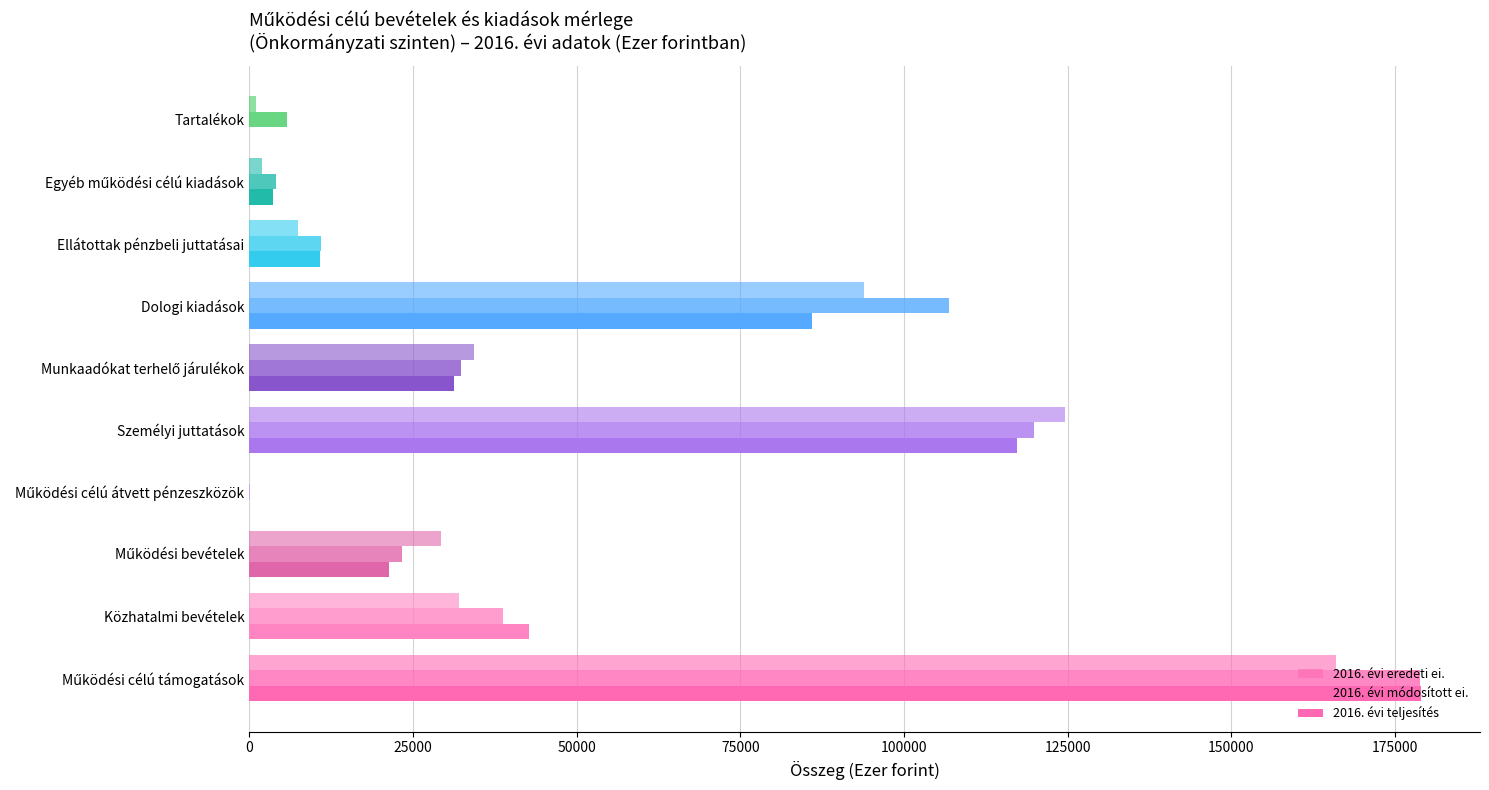

How many series are shown in this chart?

3